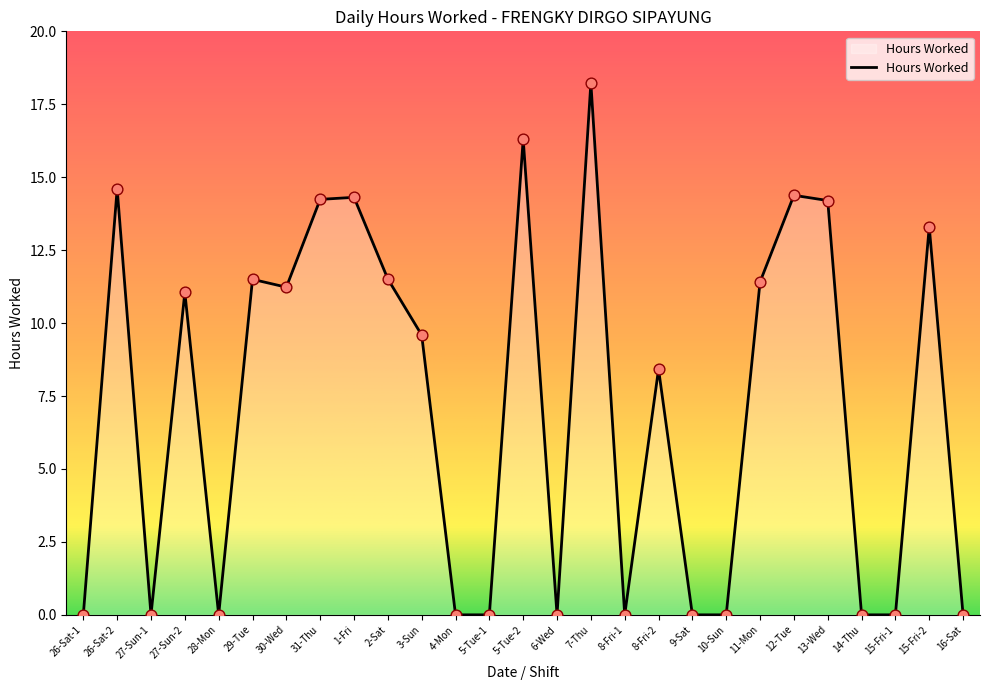

Between 15-Fri-2 and 12-Tue, which is larger?

12-Tue